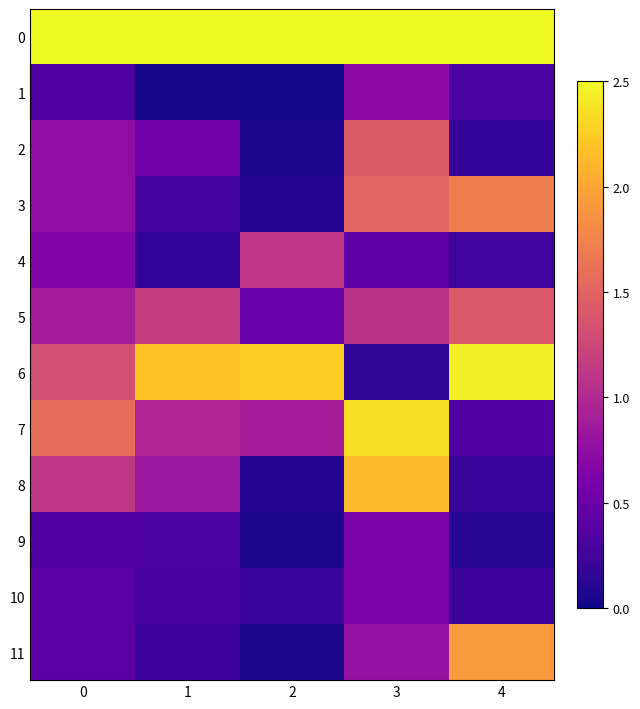

What is the total value across all series at 3?

14.3